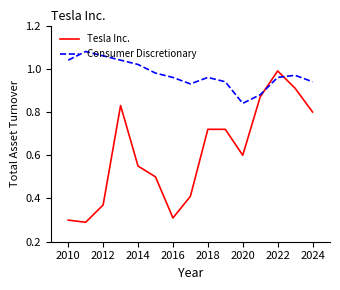

Which series has the widest spread of values?

Tesla Inc.